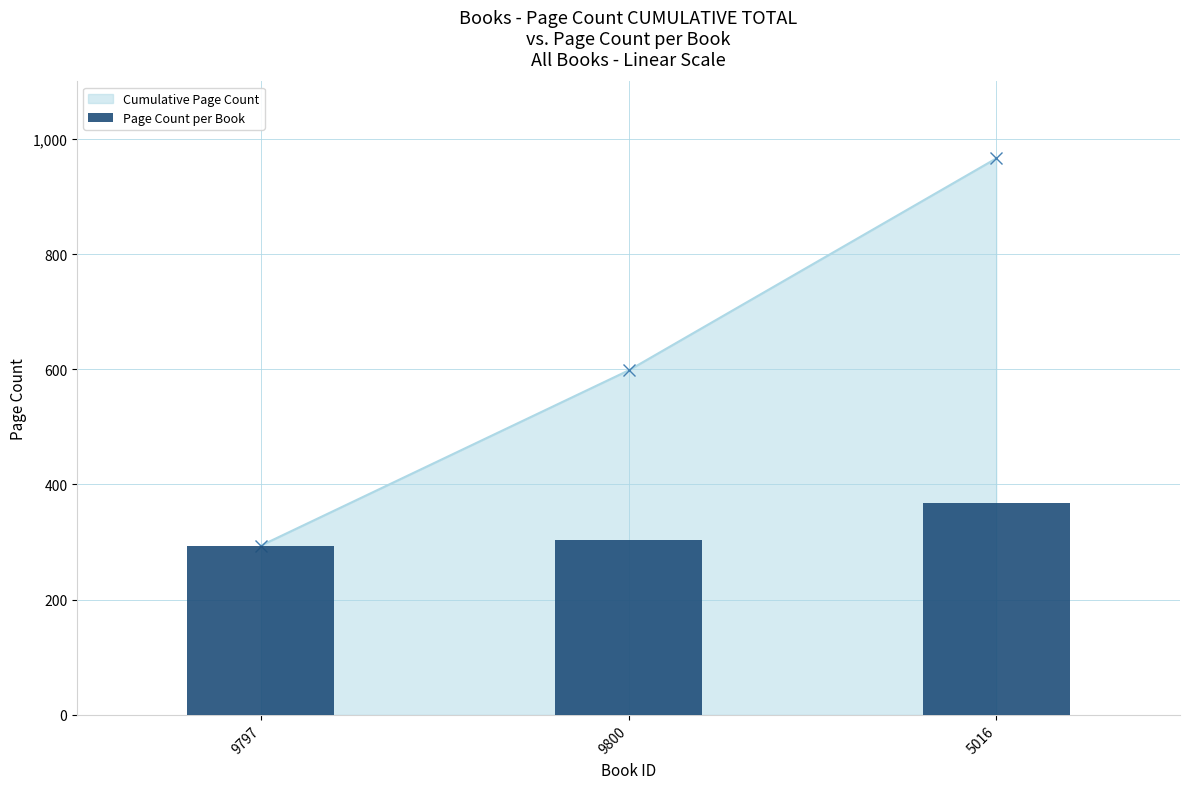

True or false: the data shows 105 at 9797.

False